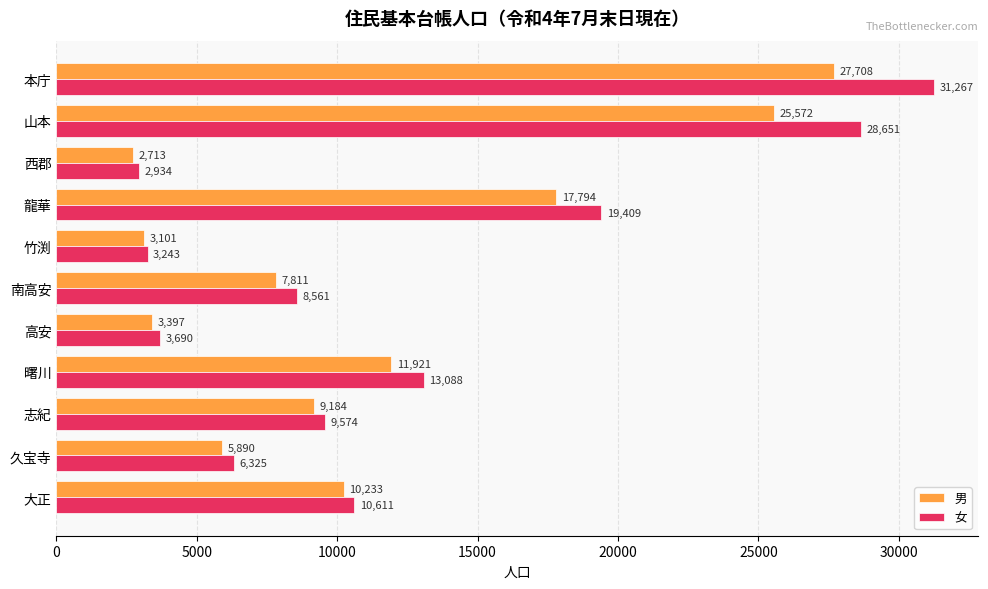

What is the spread (max minus min) of values at 竹渕?

142